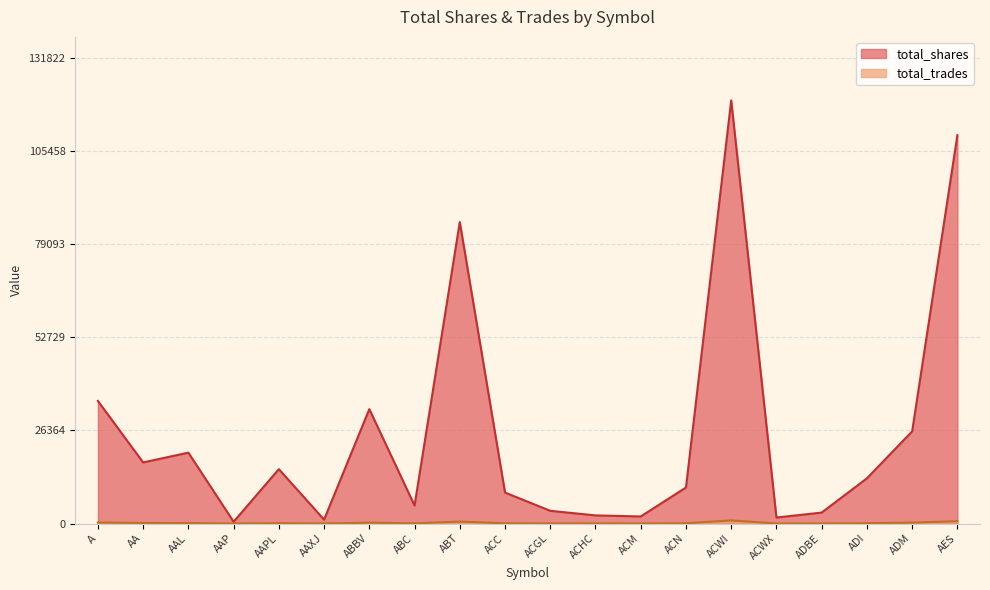

What are all the series names shown in the legend?

total_shares, total_trades